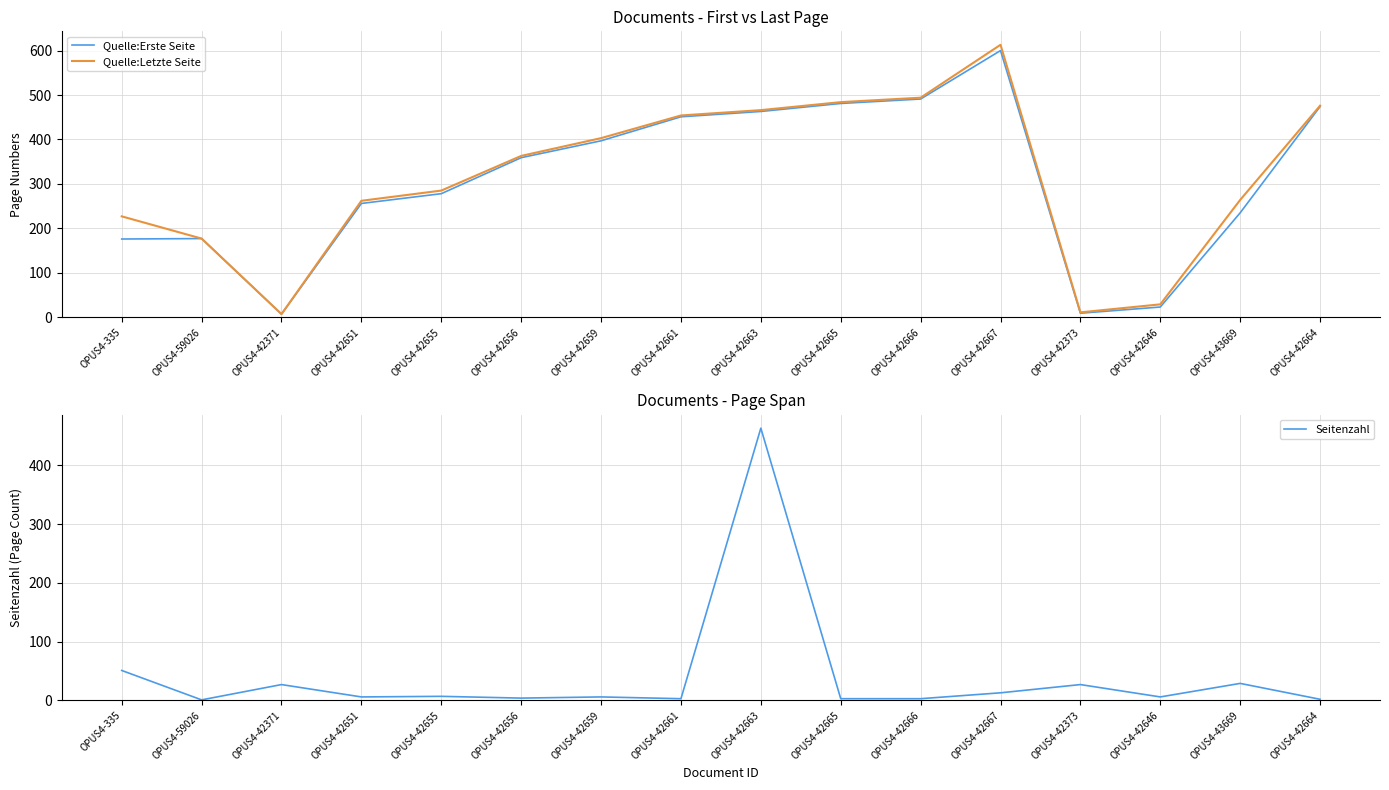

Which series has the largest range (max minus min)?

Quelle:Letzte Seite